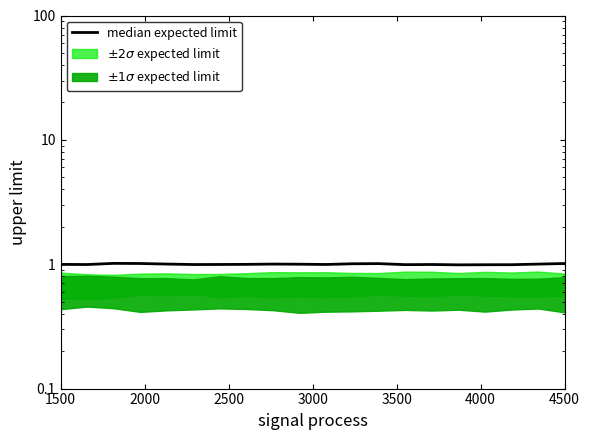

What is the value of the 17th point from the left?

1.0